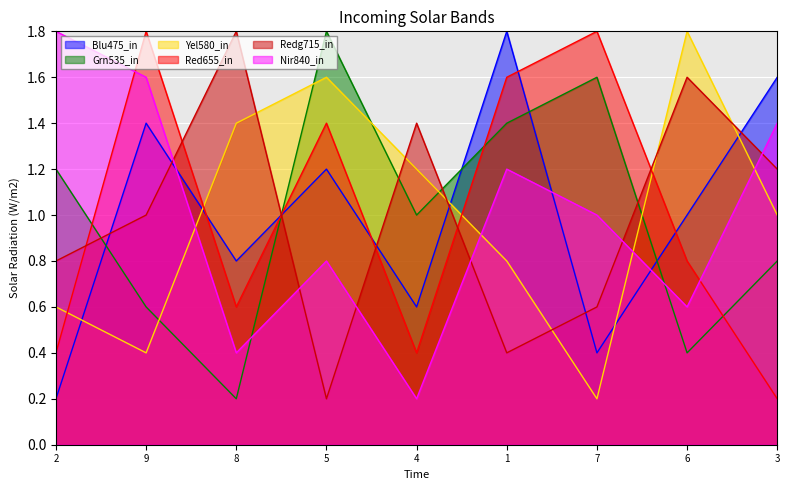

Between which two adjacent categories do col_7 and col_5 first intersect?

9 and 8